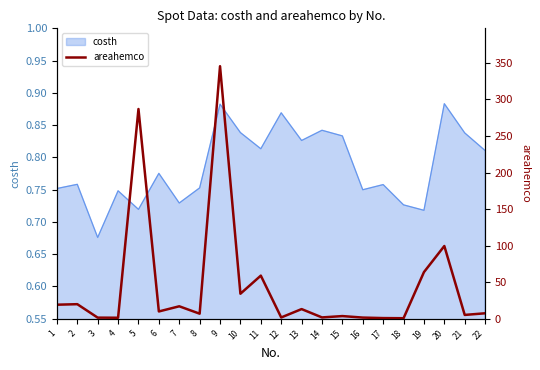

The value of costh at 9 is 1.2. True or false?

False